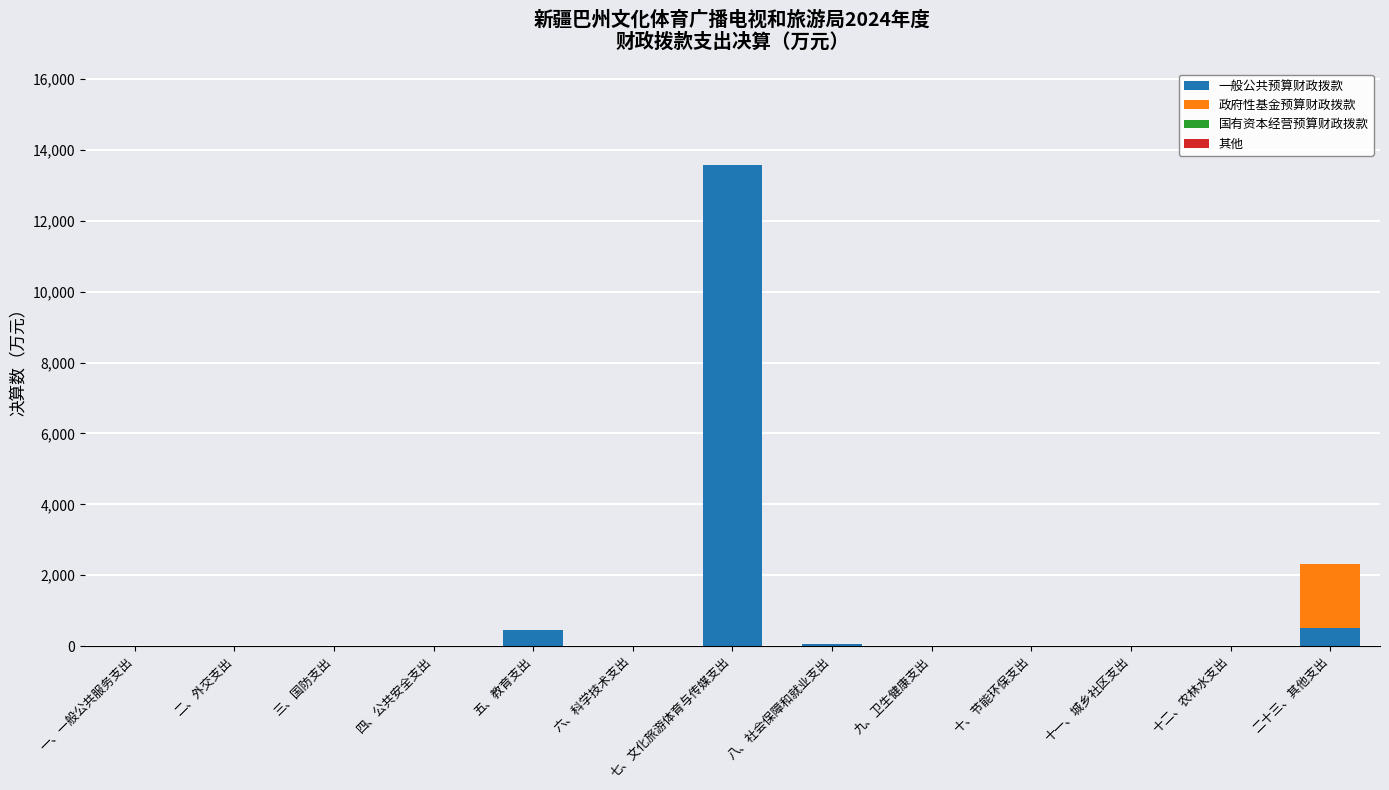

The 一般公共预算财政拨款 series shows 468.3 at 五、教育支出. True or false?

True